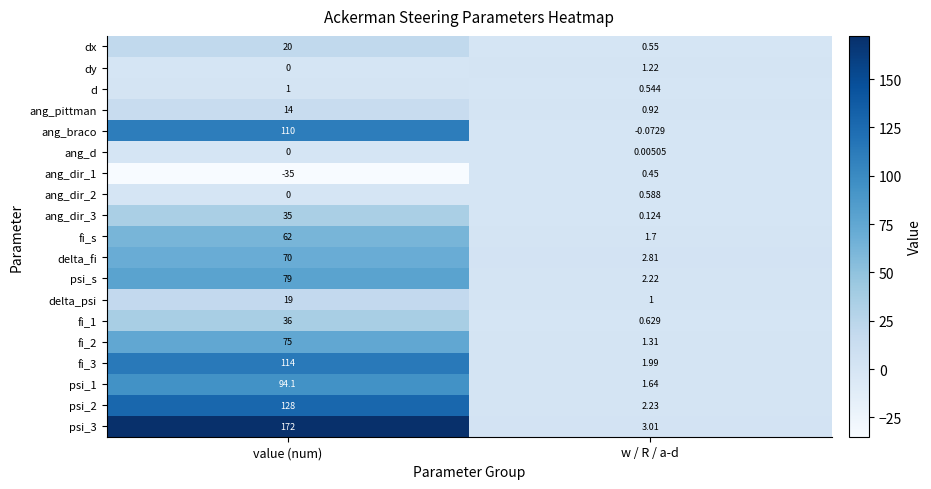

Which series changed the most between value (num) and w / R / a-d?

psi_3